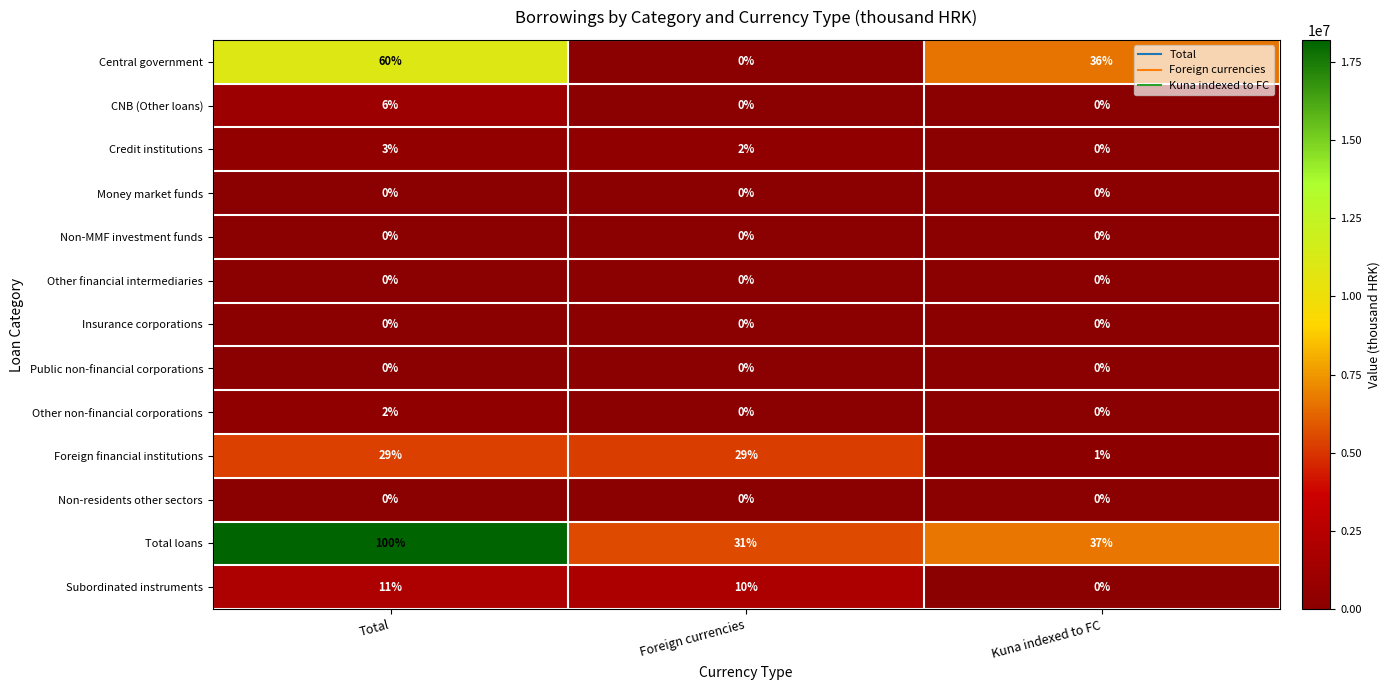

What is the total value across all series at Kuna indexed to FC?

74